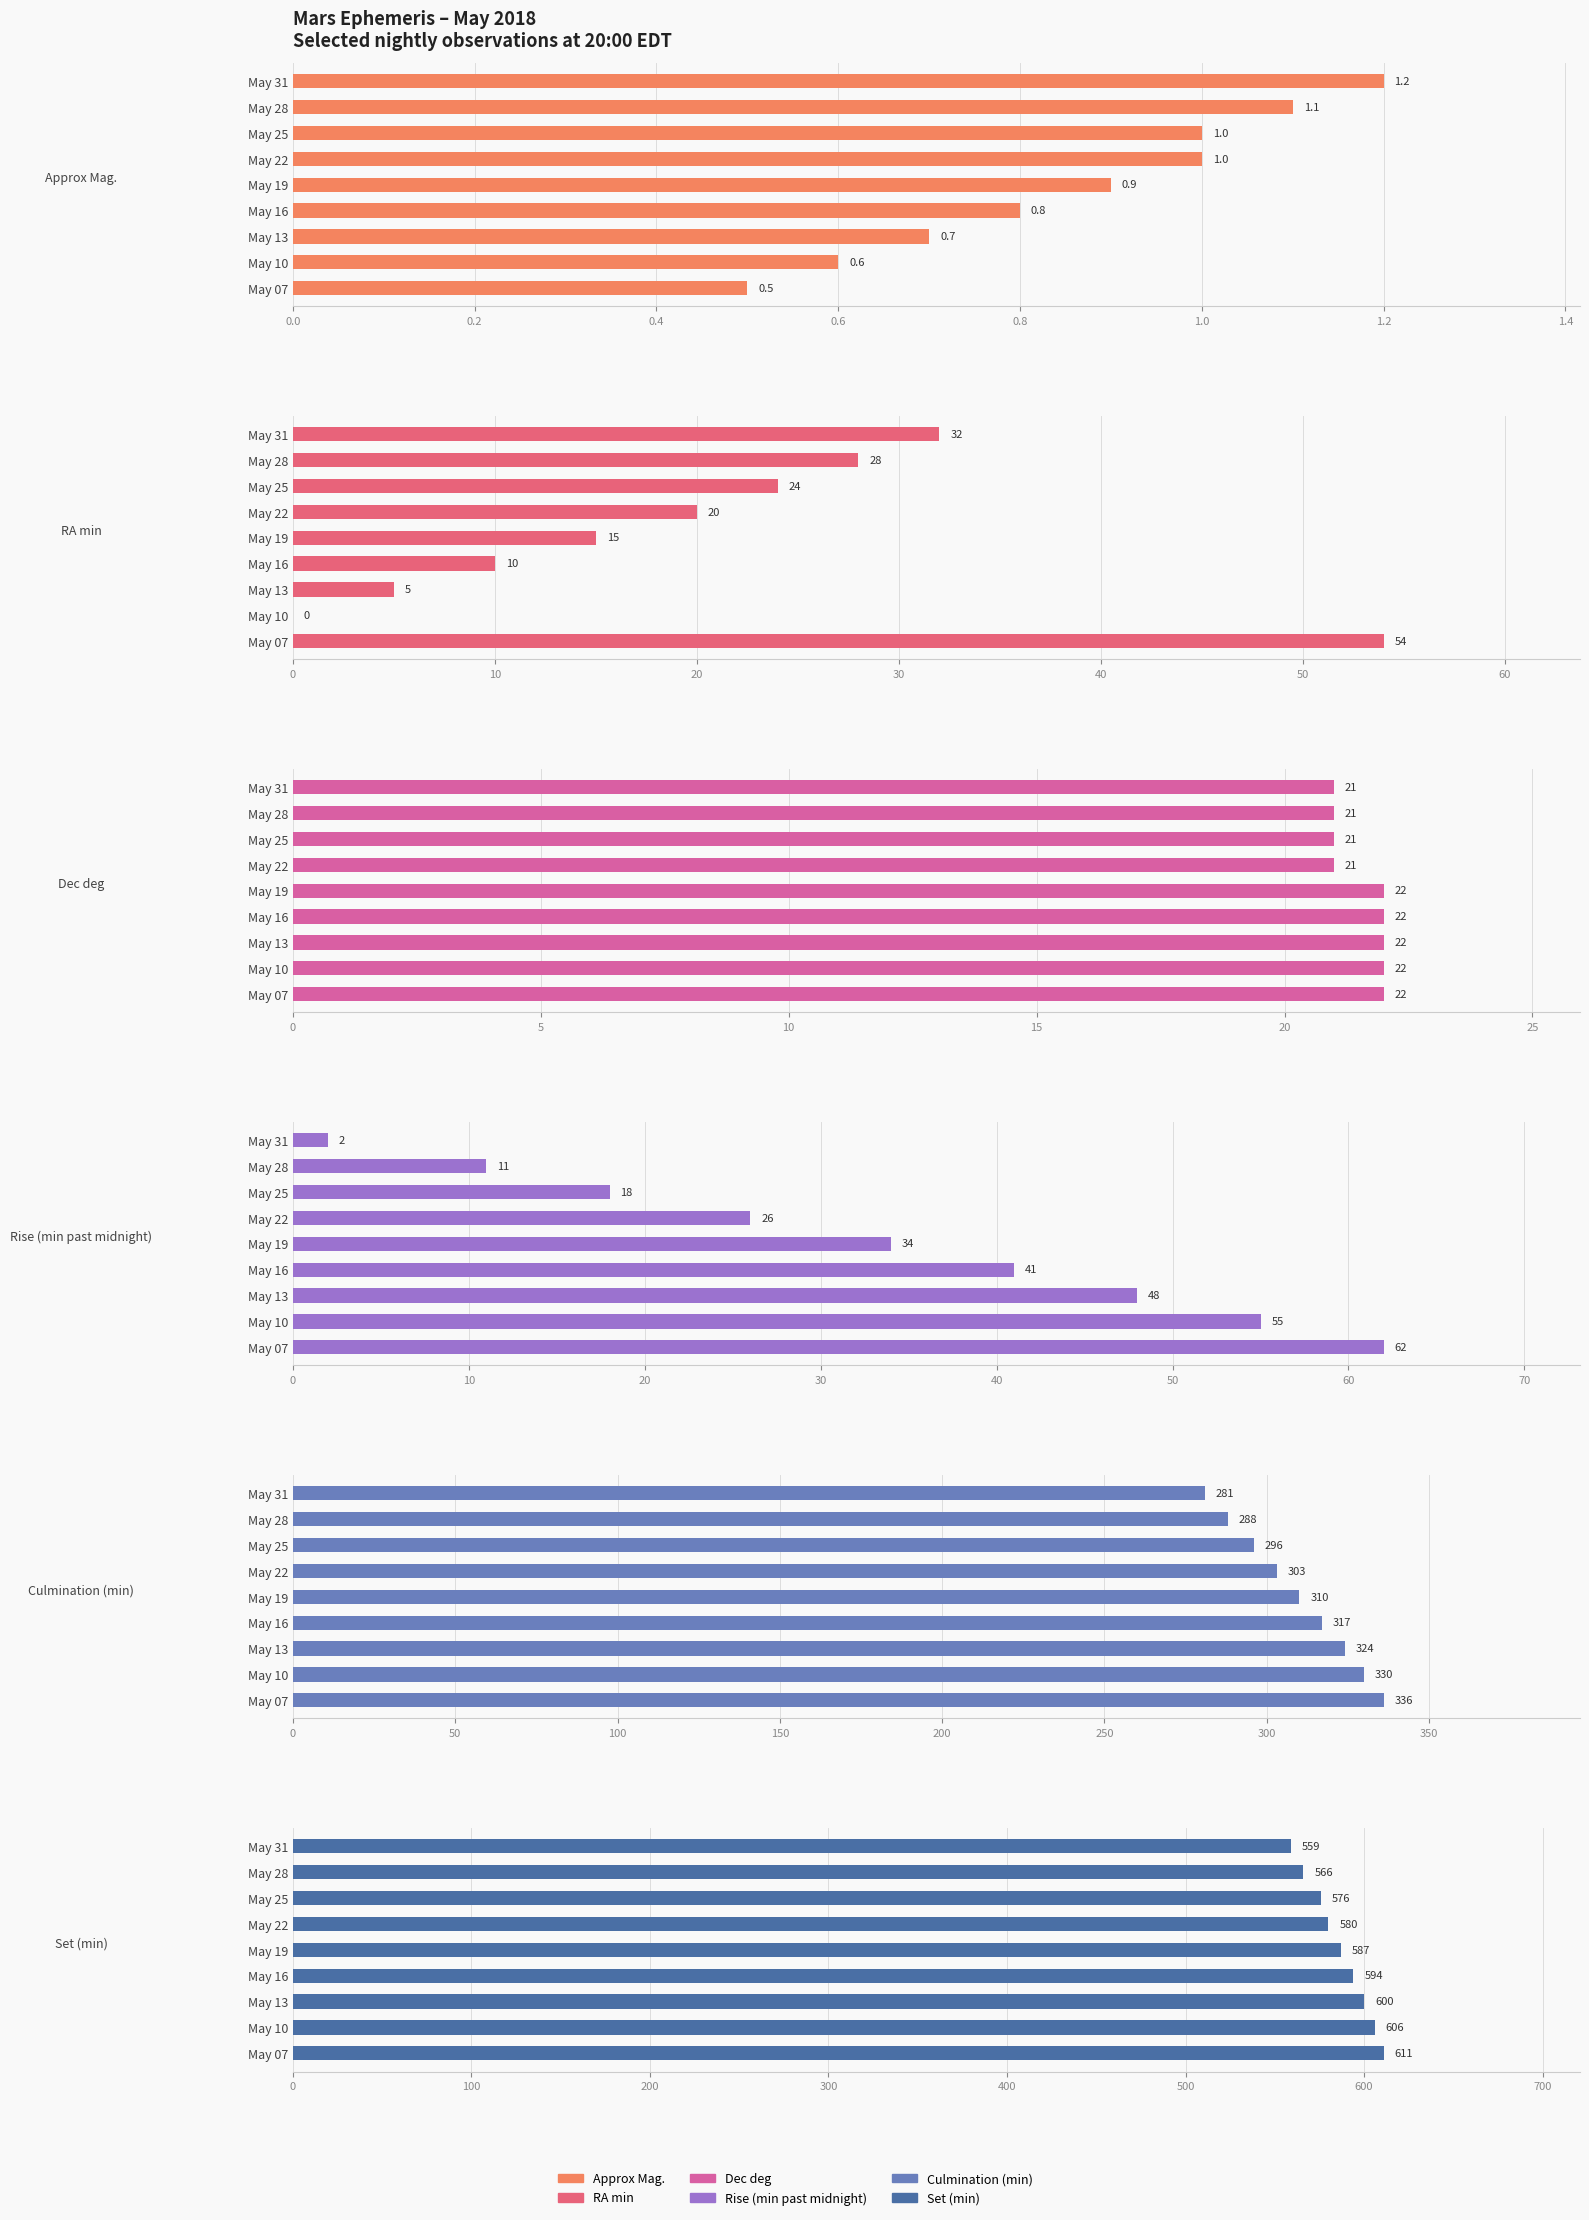

Is it true that Set (min) equals 800.5 at May 31?

False